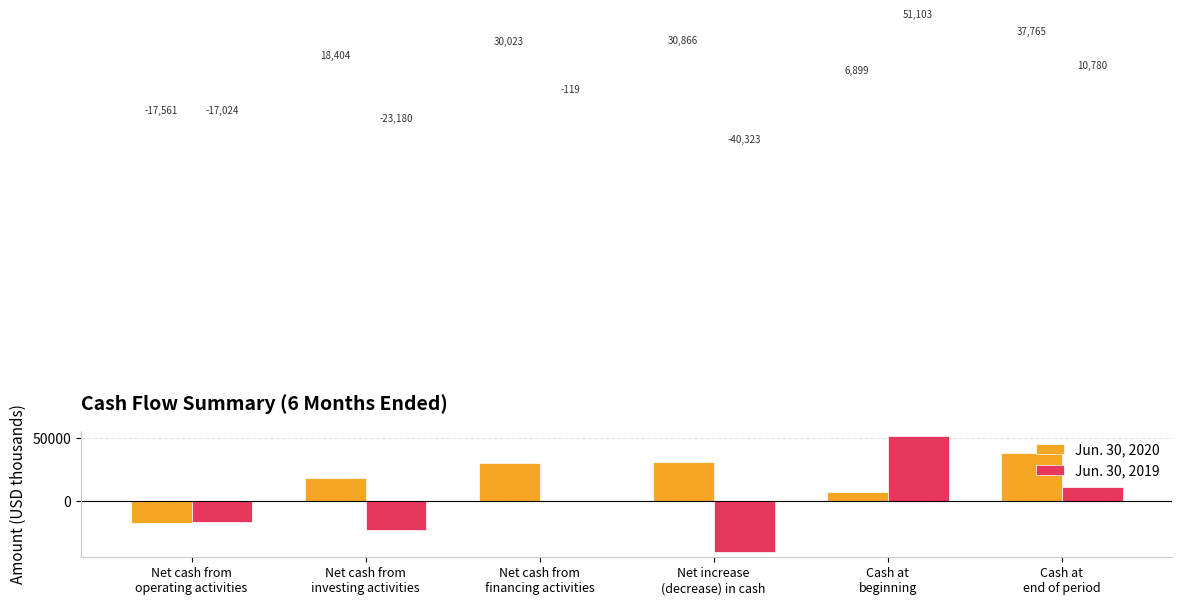

What is the spread (max minus min) of values at Net cash from
financing activities?

30142